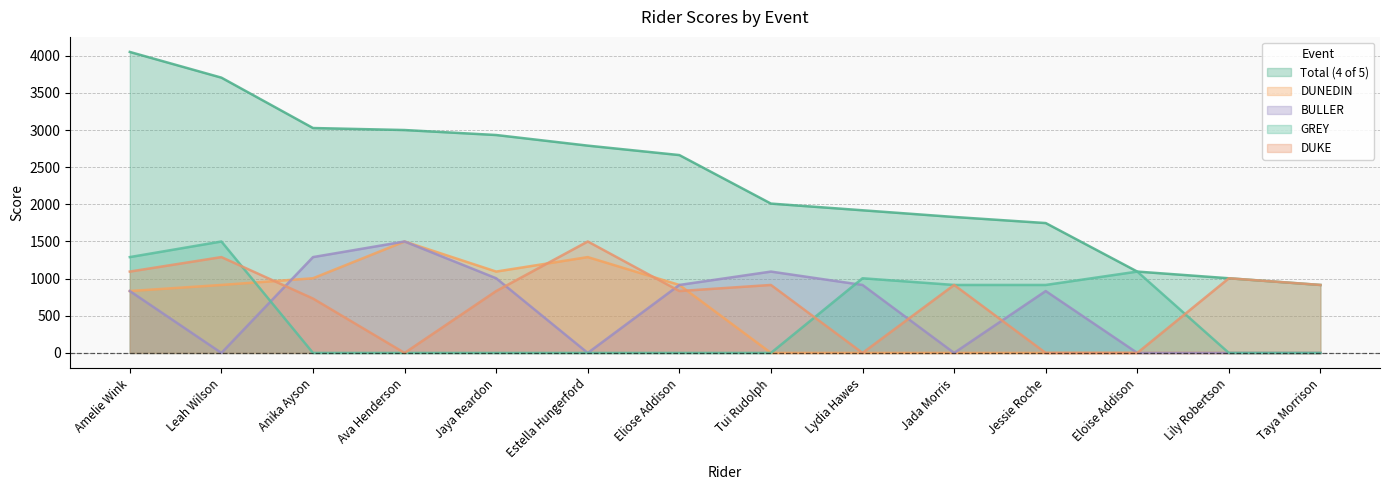

Reading left to right, extract all data points from this chart.

Total (4 of 5): 4051	3705	3027	3000	2933	2790	2663	2010	1920	1830	1748	1095	1005	915
DUNEDIN: 833	915	1005	1500	1095	1290	915	0	0	0	0	0	0	0
BULLER: 833	0	1290	1500	1005	0	915	1095	915	0	833	0	0	0
GREY: 1290	1500	0	0	0	0	0	0	1005	915	915	1095	0	0
DUKE: 1095	1290	732	0	833	1500	833	915	0	915	0	0	1005	915